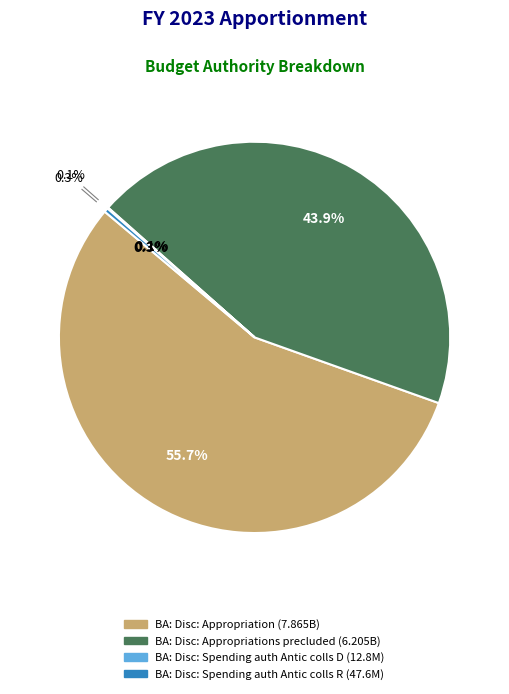

True or false: BA: Disc: Spending auth (D) accounts for 0% of the total.

True